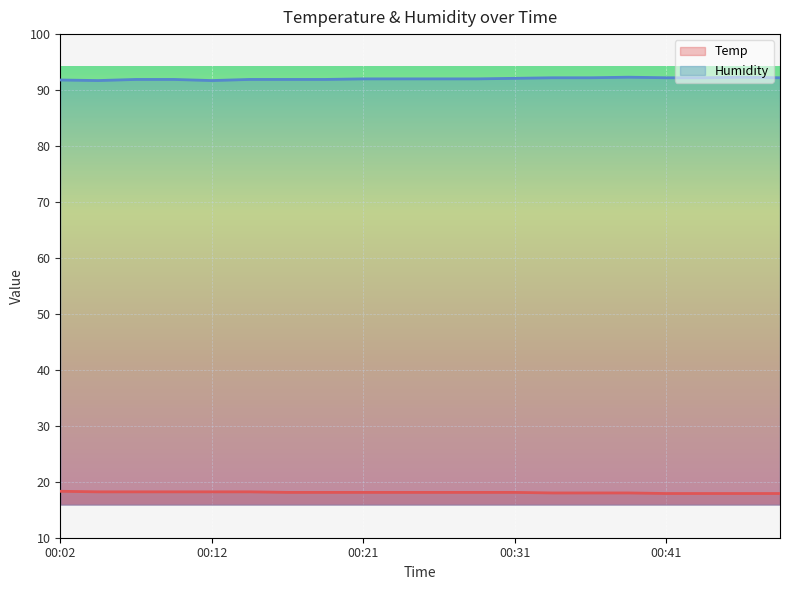

What is the difference between the second highest and minimum values in the Temp series?

0.3